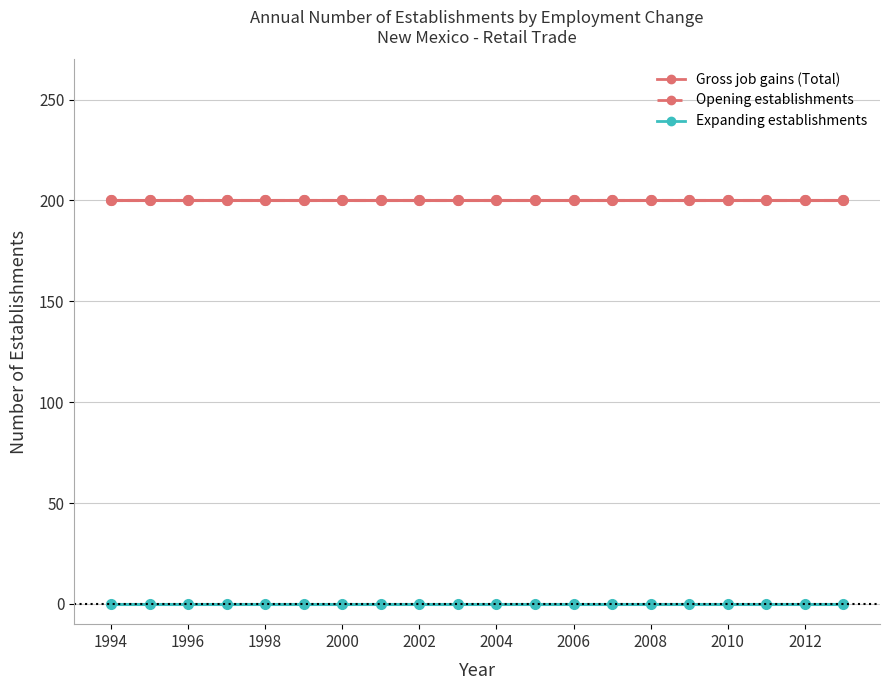

Rank the series by their maximum value, from lowest to highest.

Expanding establishments, Gross job gains (Total), Opening establishments